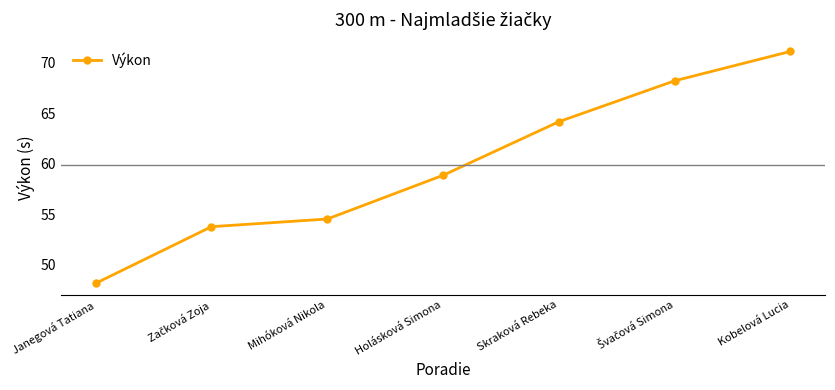

Where does the data first go above 58?

Holásková Simona